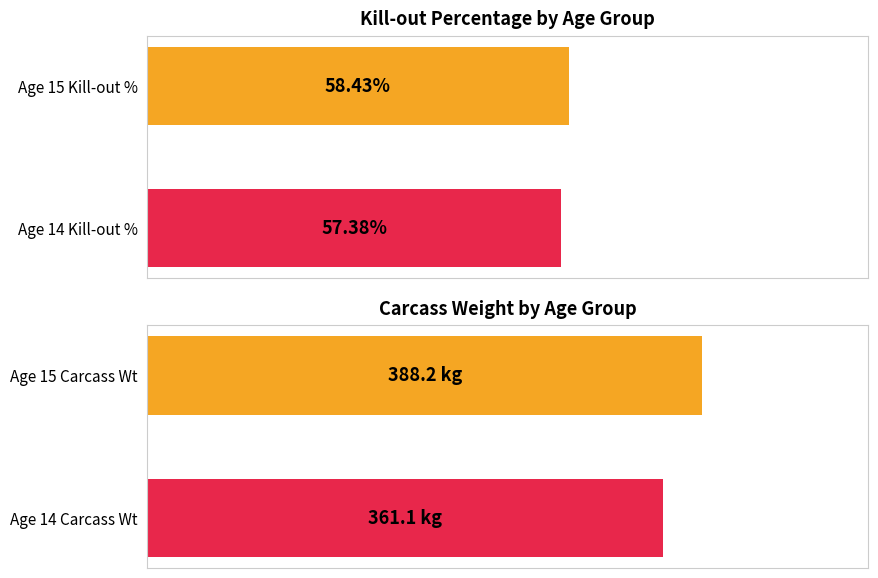

What is the value of the Kill-out % bar at the 2nd from the left?

57.4